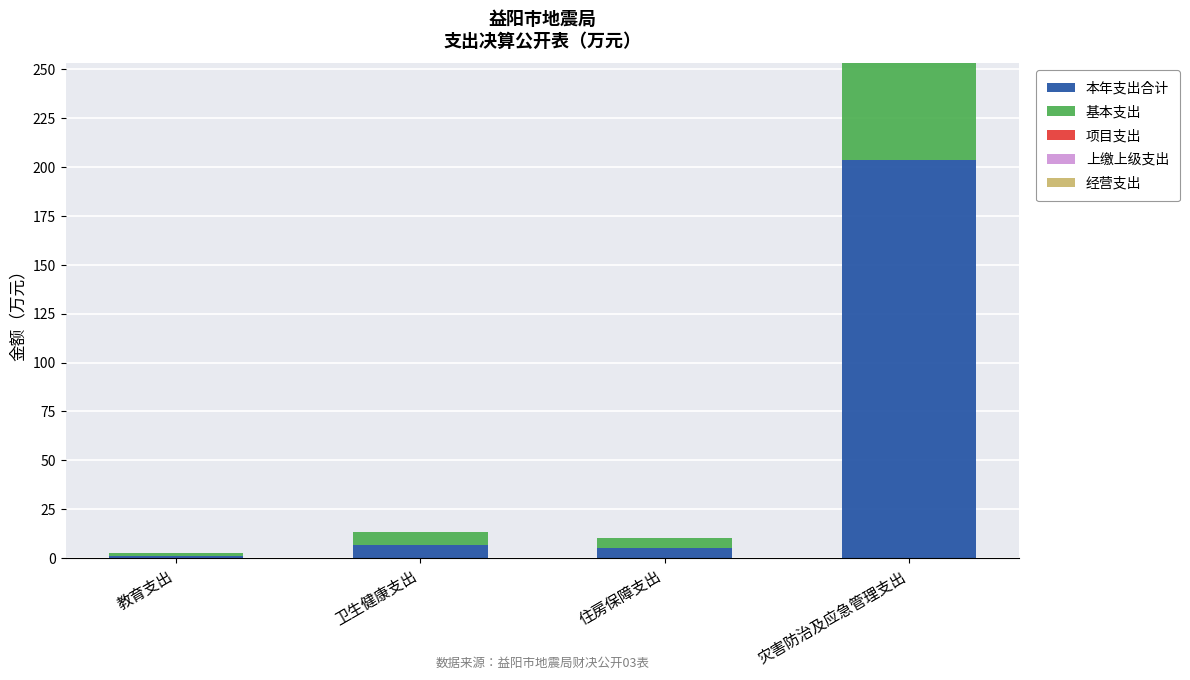

Between 住房保障支出 and 教育支出, which is larger?

住房保障支出